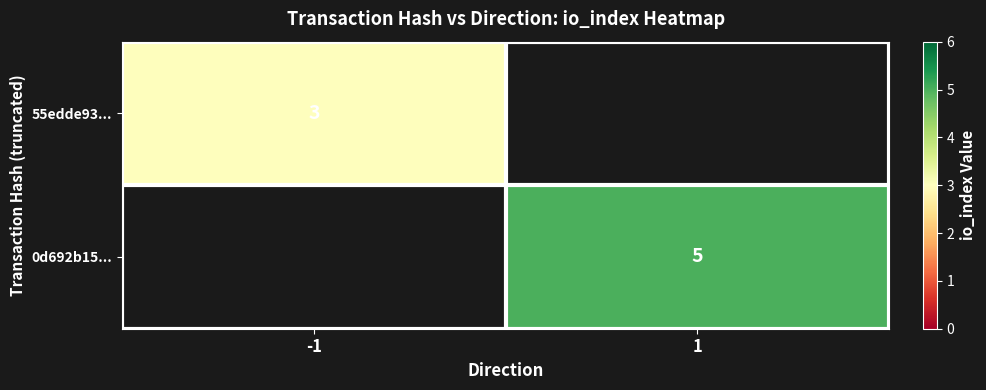

How many series are shown in this chart?

2